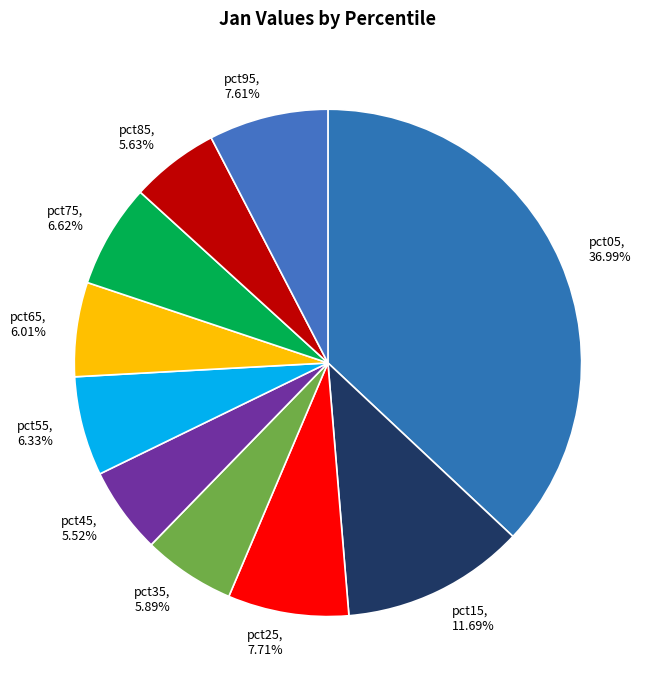

The pct25 slice represents 8% of the pie. True or false?

True